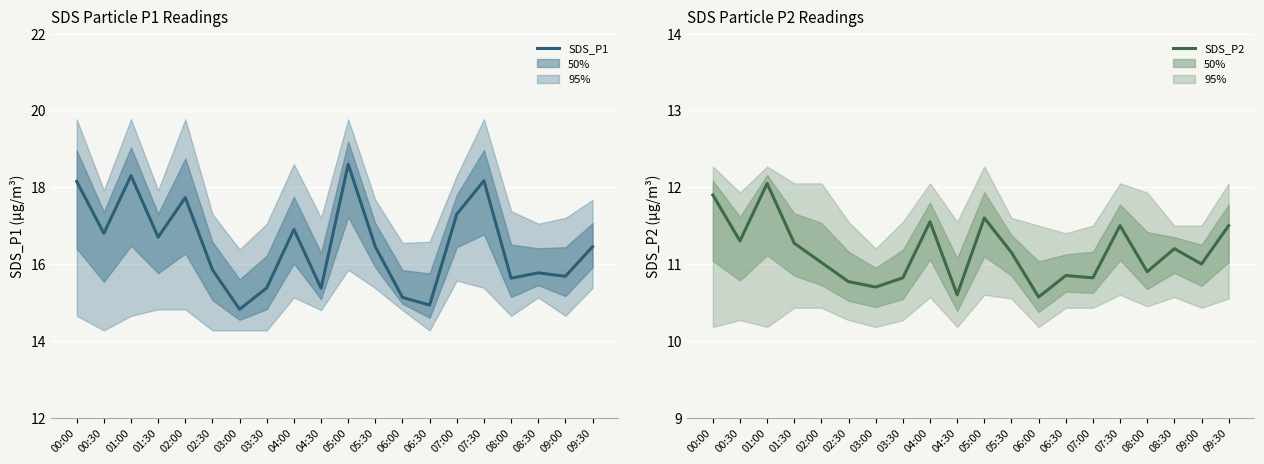

At which label is SDS_P1 closest to 16?

02:30